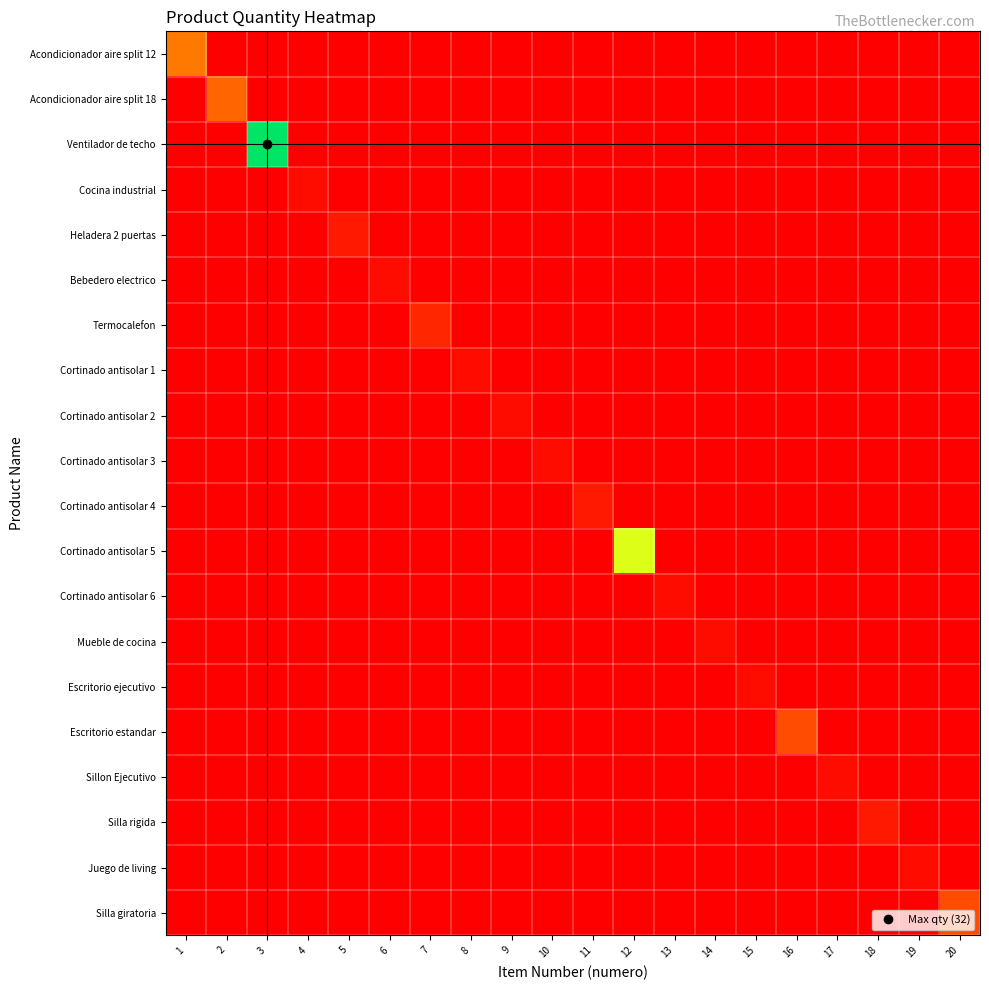

Count the number of categories in the chart.

20